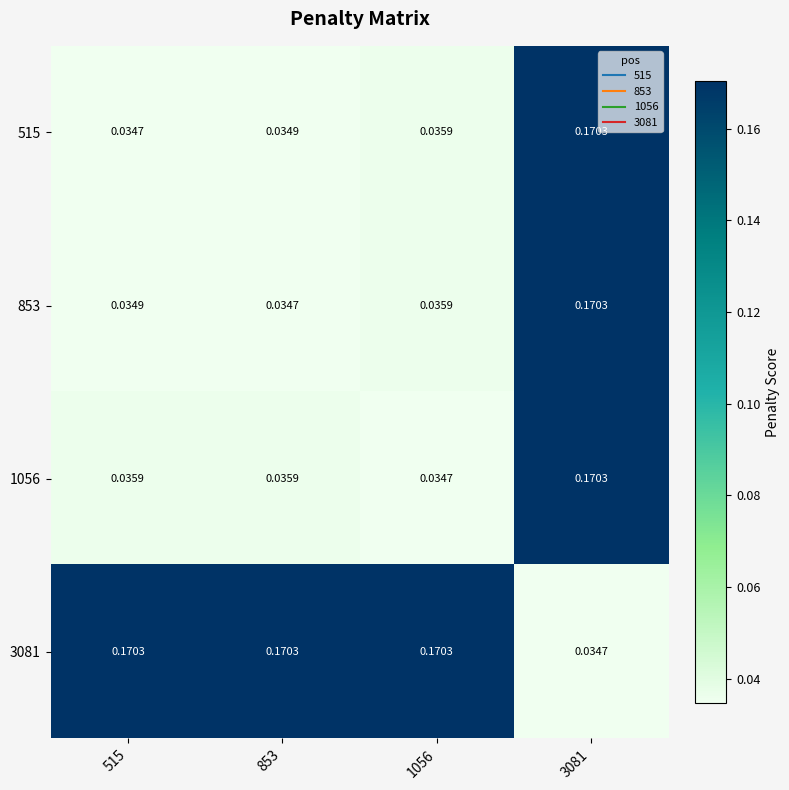

Is the value of 3081 at 515 greater than the value of 515 at 515?

Yes